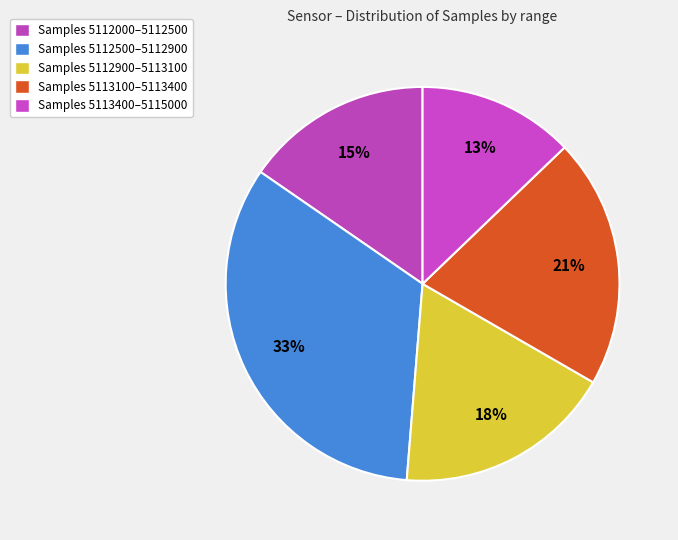

Count the number of slices in the pie.

5